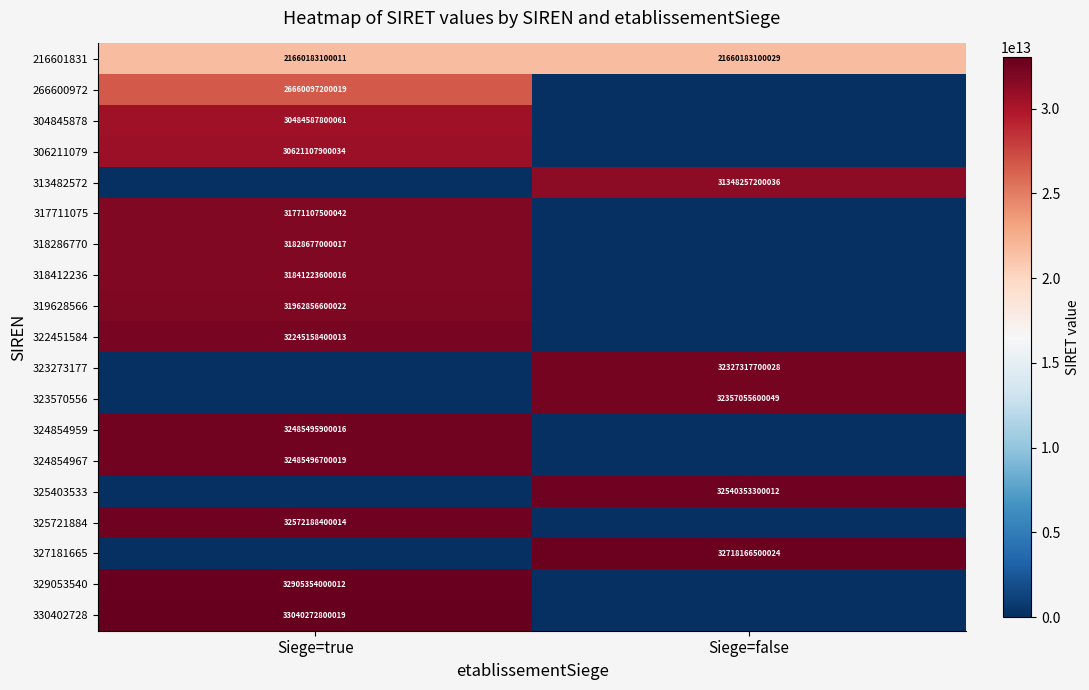

Is it true that 318412236 equals 11360921702992 at Siege=true?

False